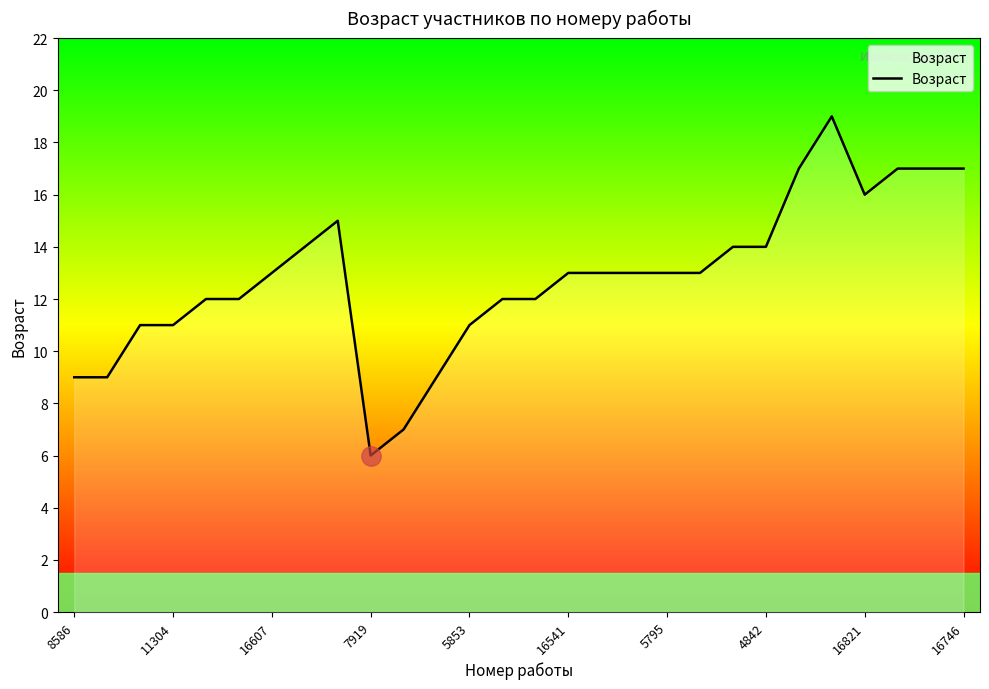

How many lines are shown in the chart?

1